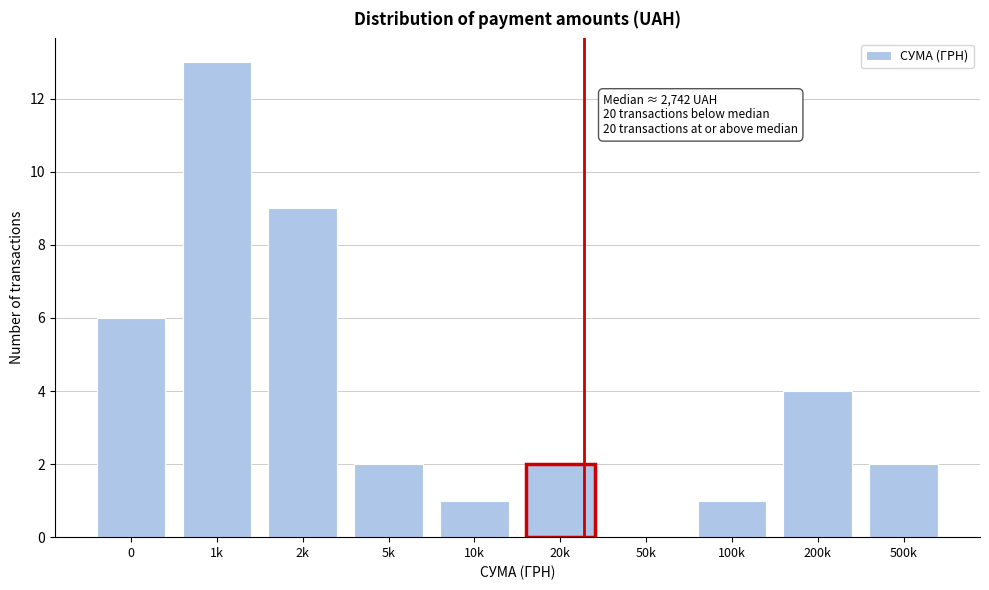

Reading left to right, list all the values displayed in this chart.

0=6	1k=13	2k=9	5k=2	10k=1	20k=2	50k=0	100k=1	200k=4	500k=2